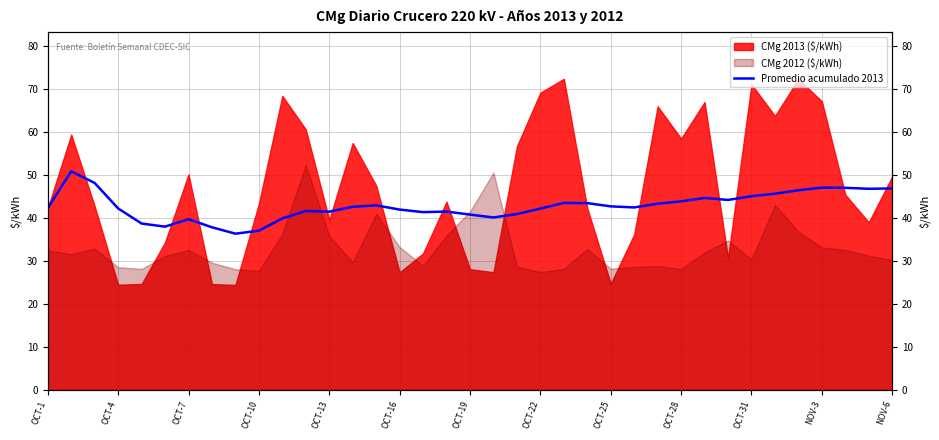

What is the change in value from 13 to 32?

+3.9